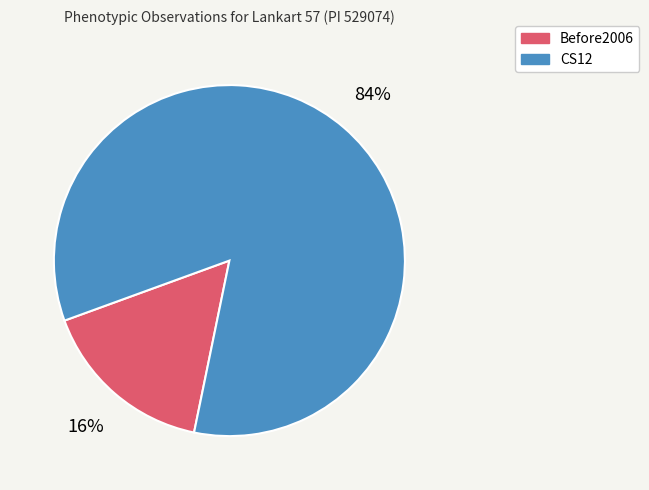

Rank the categories by value from lowest to highest.

Before2006, CS12